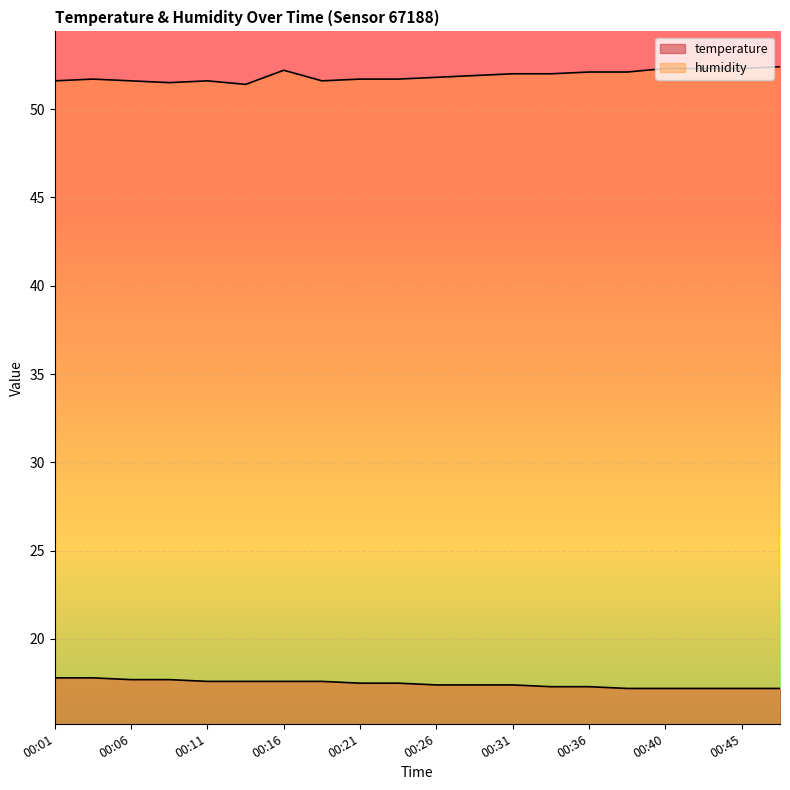

Which series has the largest total across all categories?

humidity